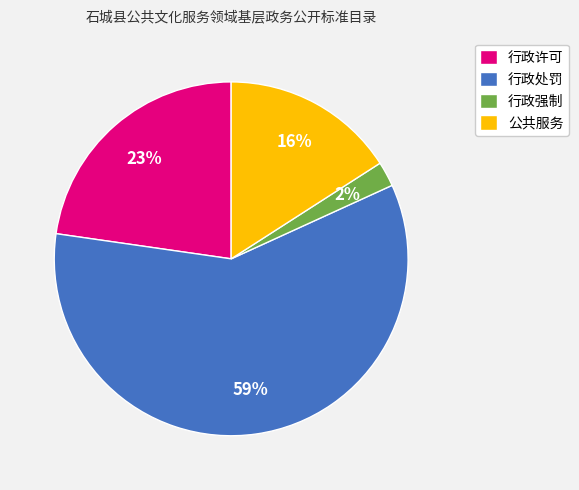

Is 行政处罚 the majority of the pie?

Yes